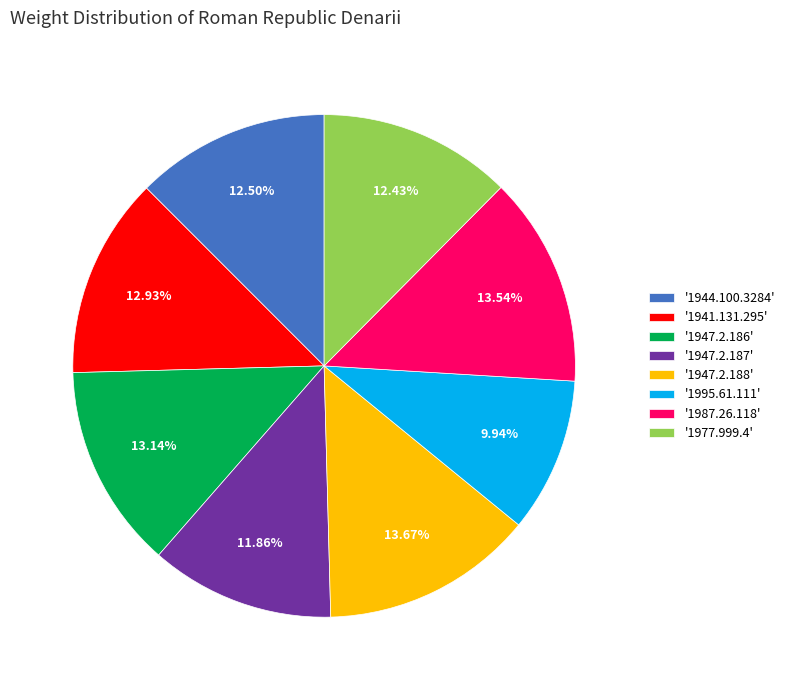

Does '1947.2.186' account for over 50% of the chart?

No